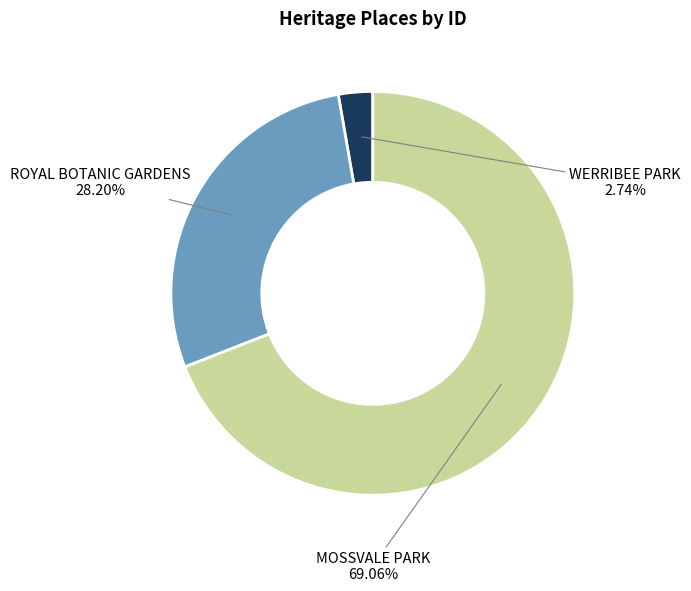

Which slice is the largest?

MOSSVALE PARK